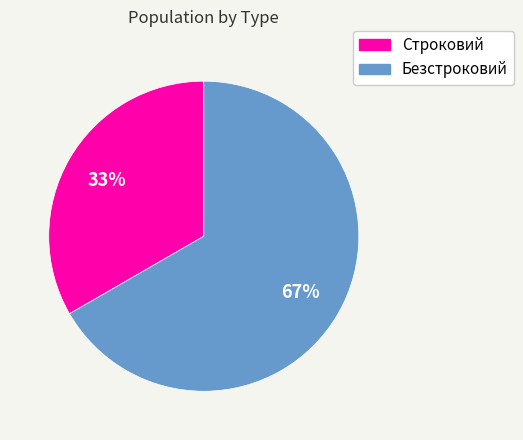

How many segments does this pie chart have?

2